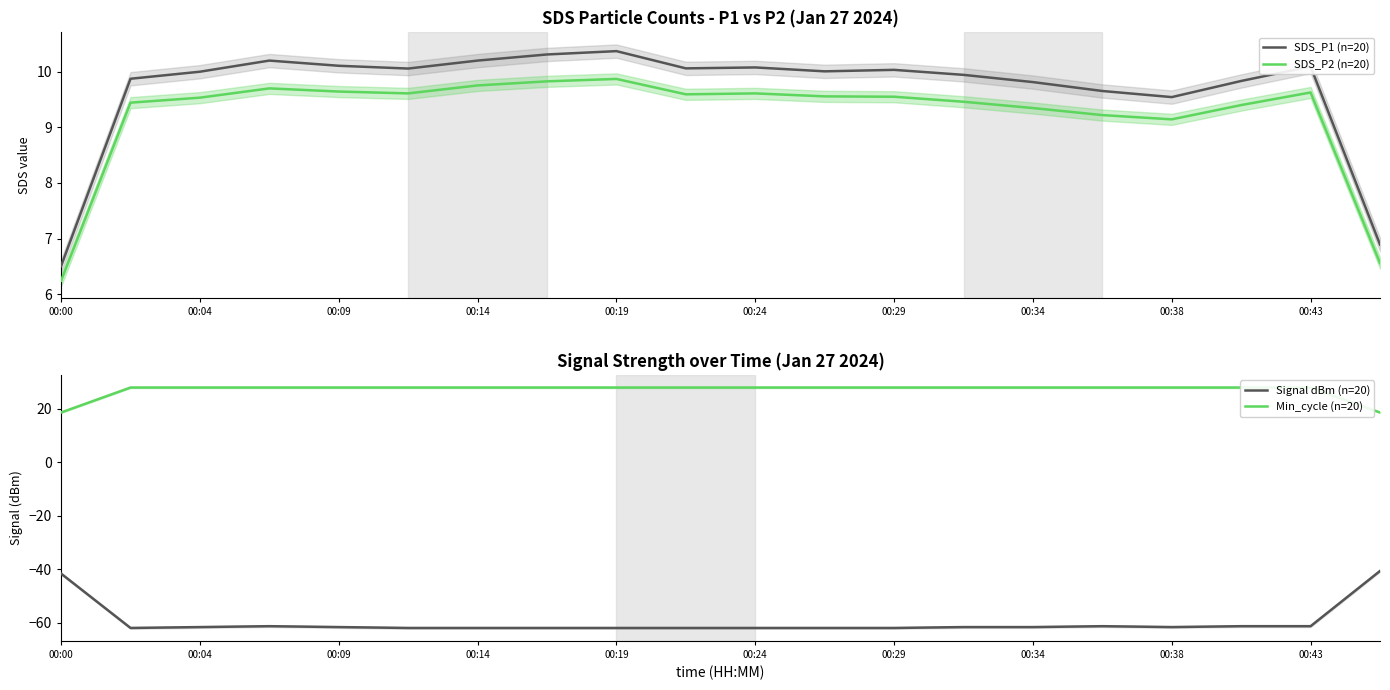

True or false: SDS_P1 (n=20) and SDS_P2 (n=20) cross at least once.

False